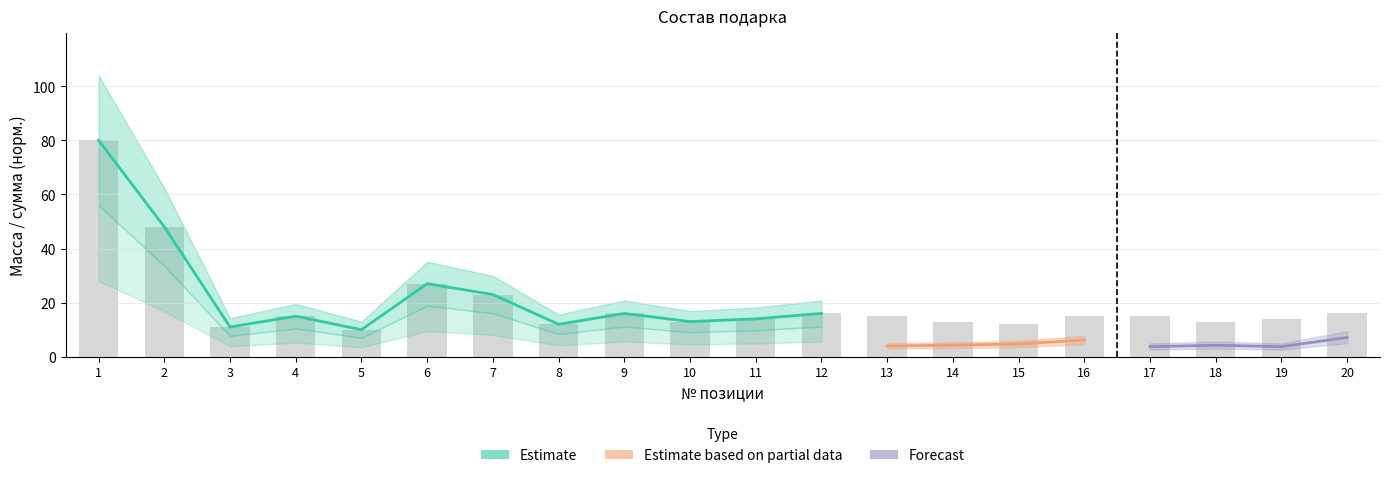

Reading left to right, what are all the values shown in this chart?

80	48	11	15	10	27	23	12	16	13	14	16	15	13	12	15	15	13	14	16